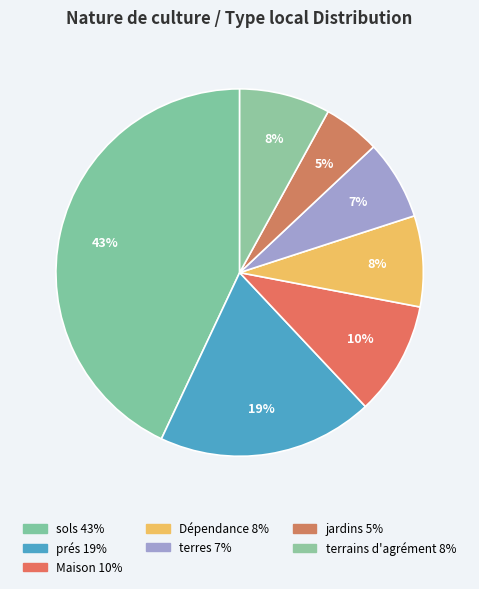

What is the smallest slice in the pie chart?

jardins